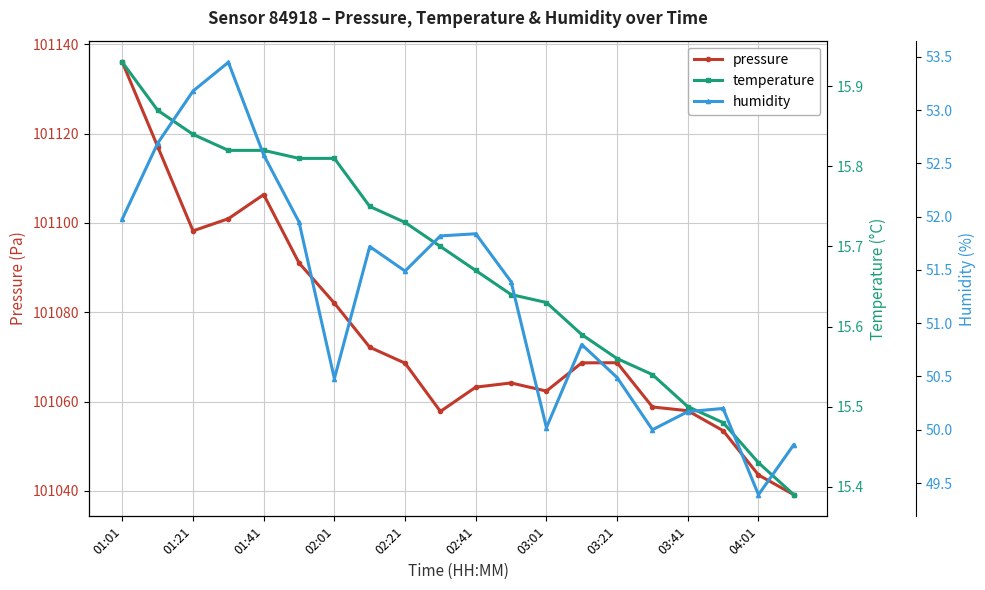

What is the highest value of the pressure series?

101136.0